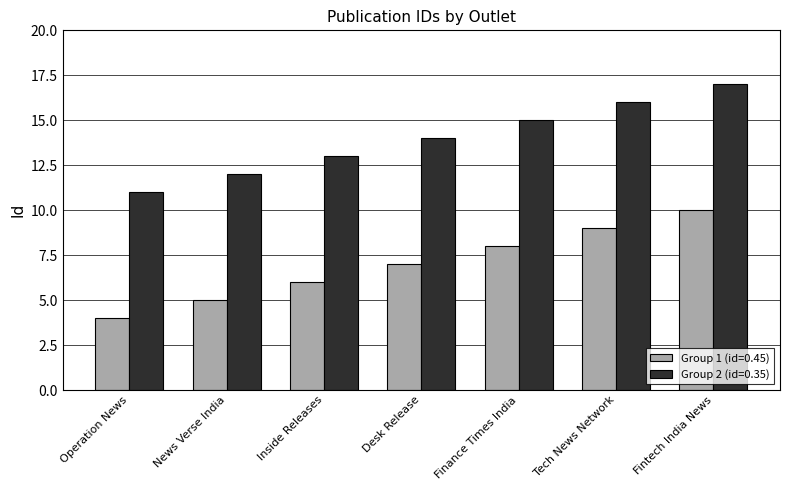

What is the label of the 5th bar from the right?

Inside Releases